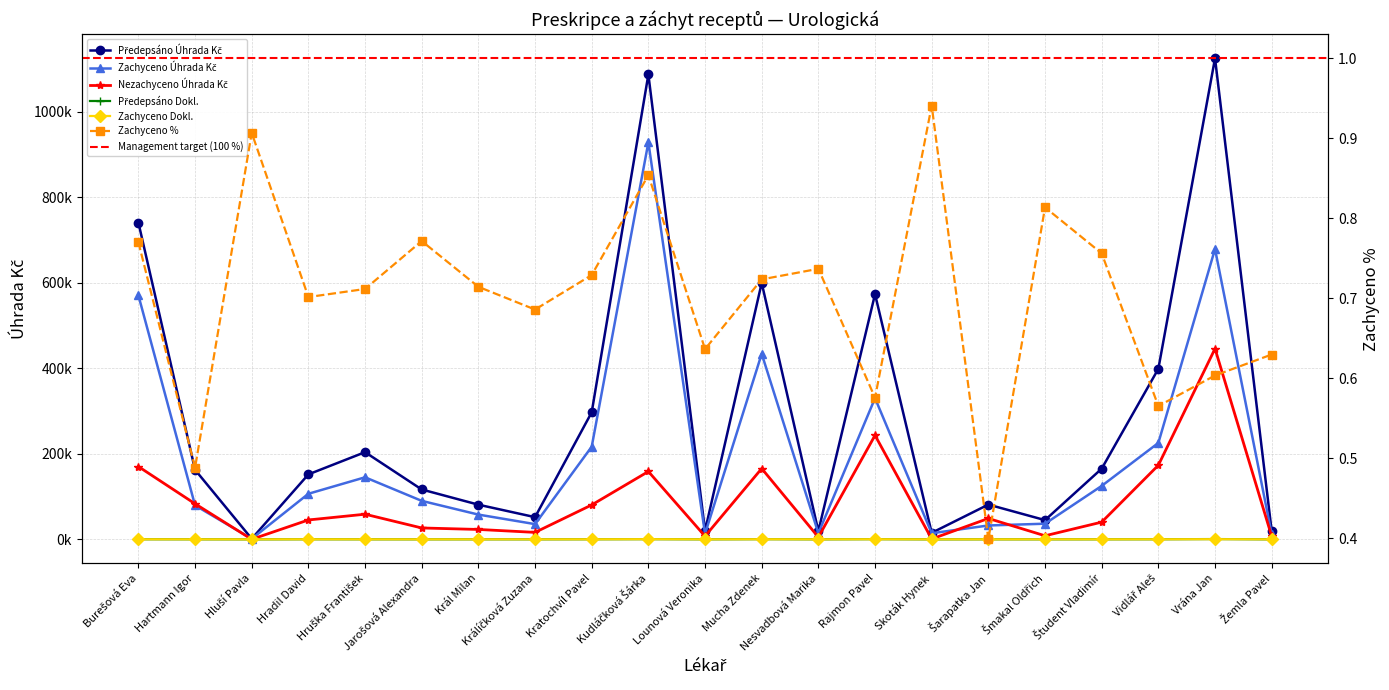

The Zachyceno Dokl. series shows 57.0 at Šarapatka Jan. True or false?

True